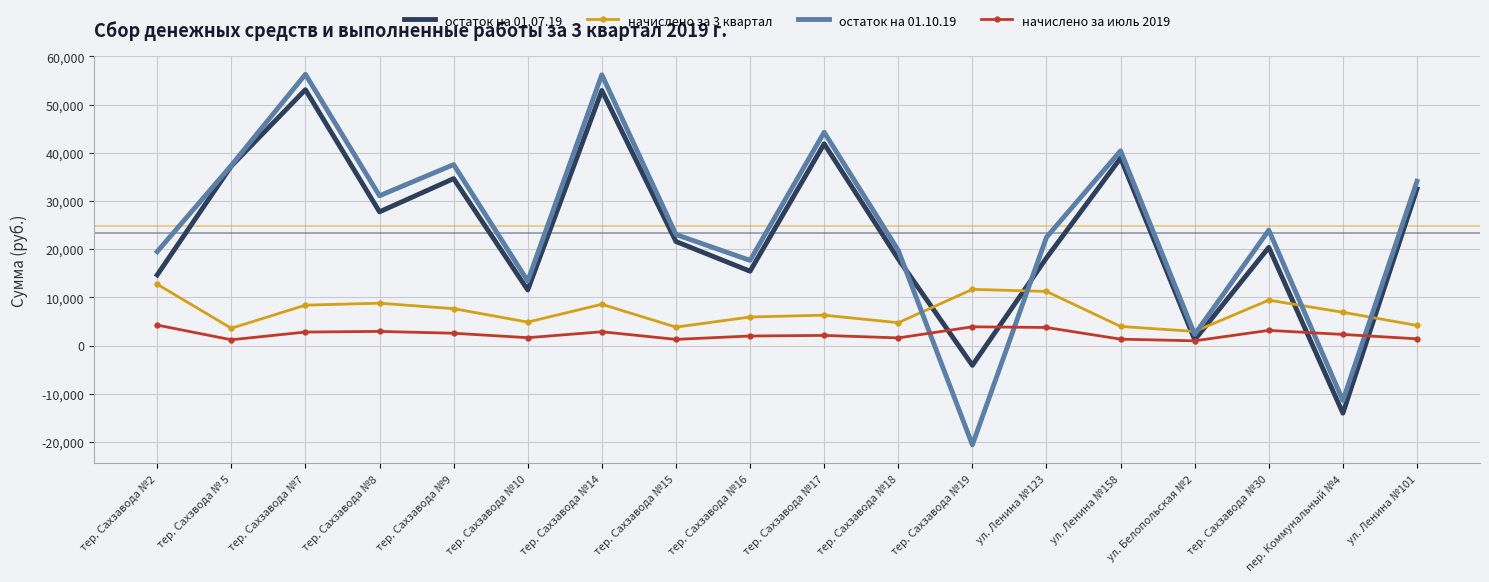

The value of остаток на 01.07.19 at ул. Ленина №158 is 38913.9. True or false?

True